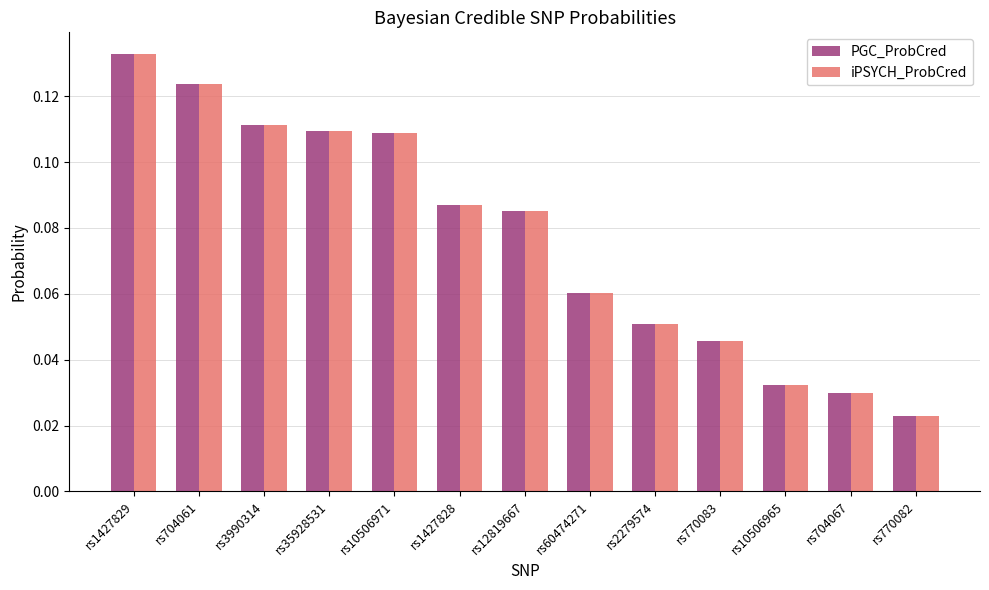

Are the bars grouped side by side (vs. stacked)?

Yes